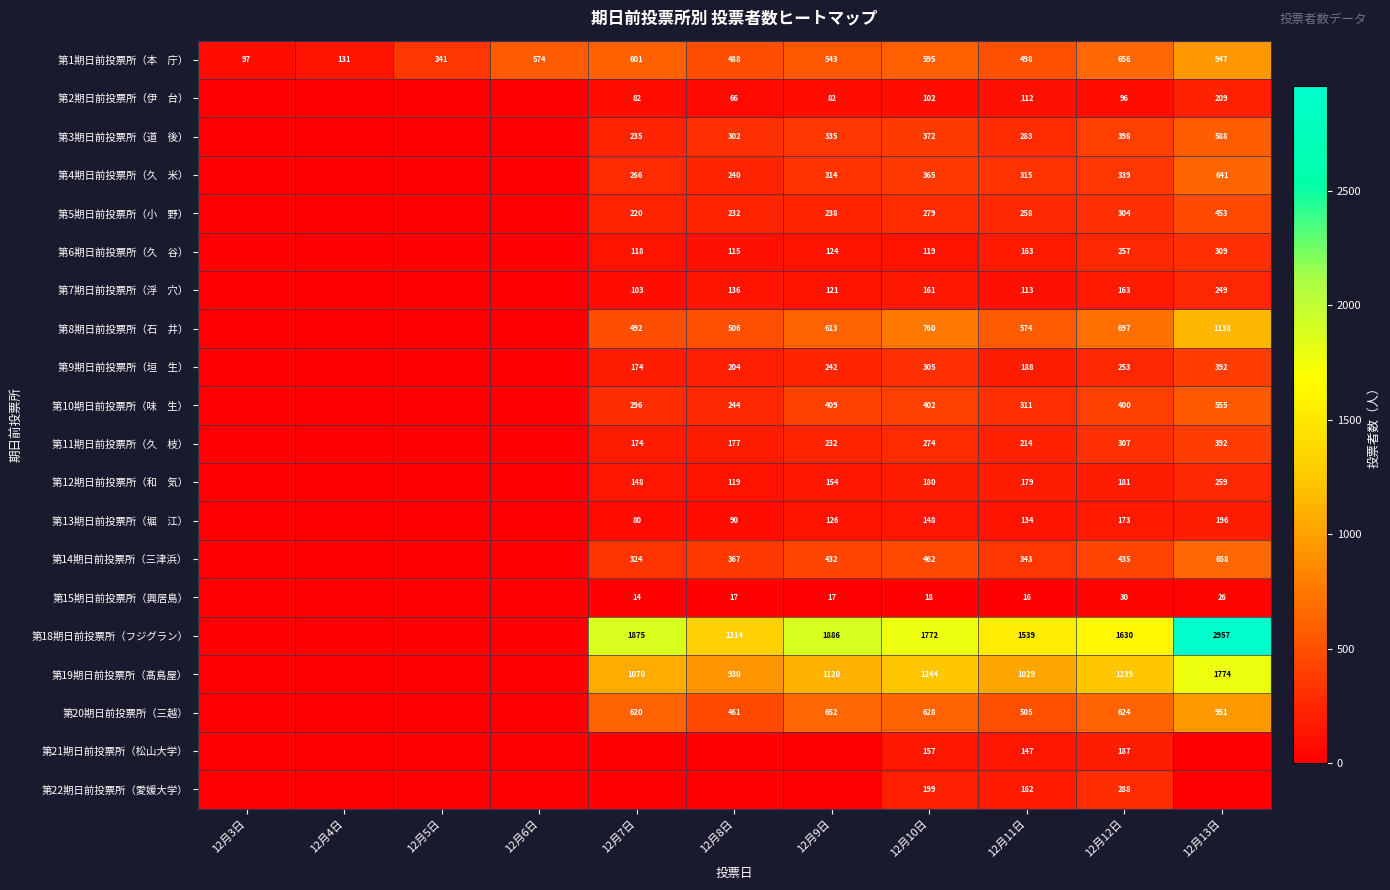

What is the spread (max minus min) of values at 12月11日?

1523